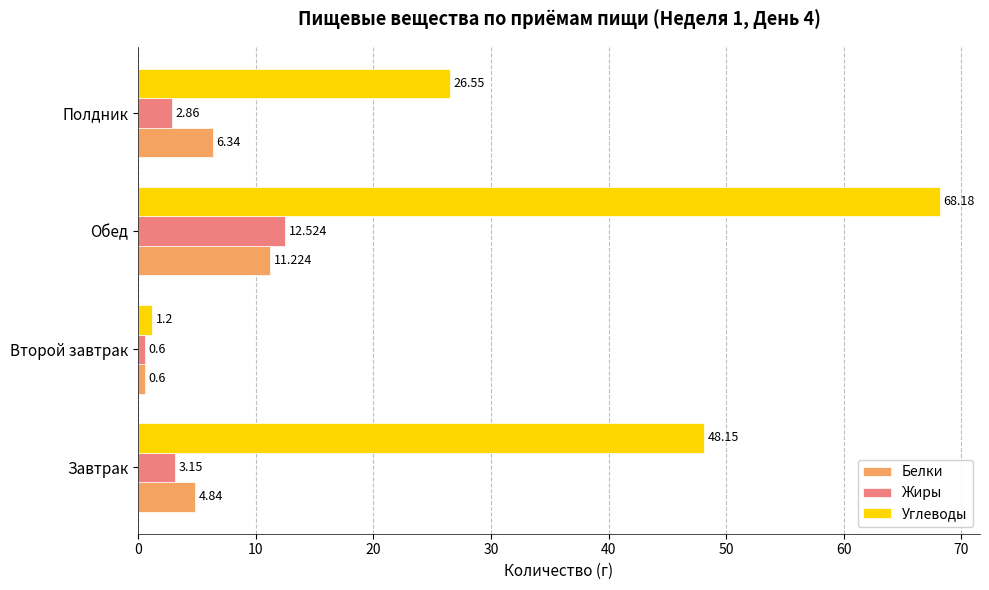

What is the difference between the maximum and minimum values in the Жиры series?

11.9